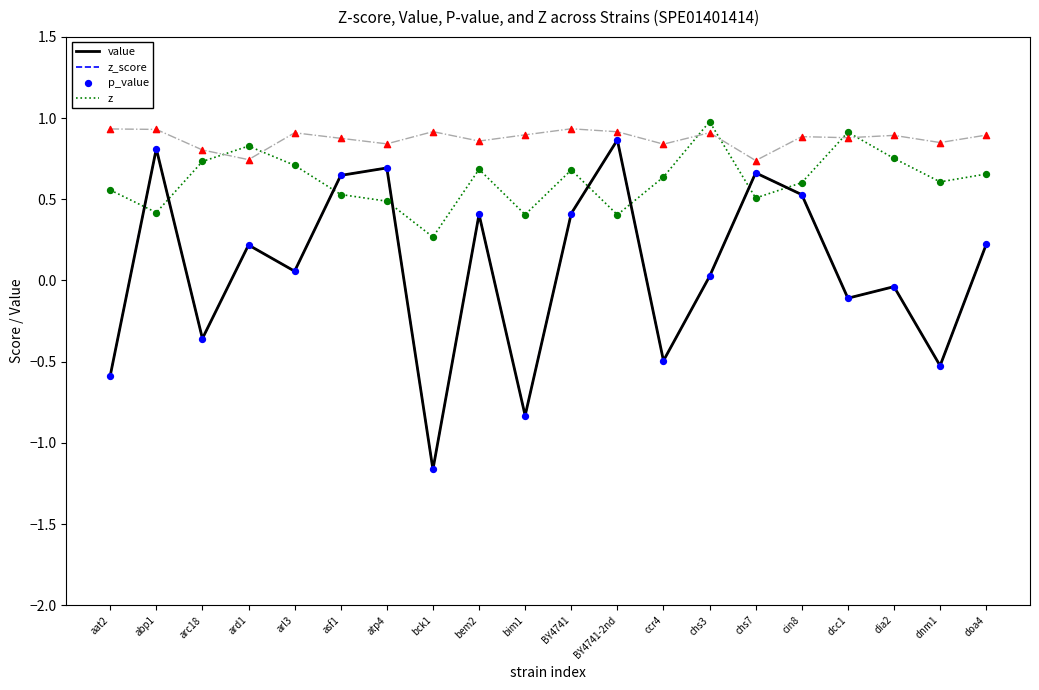

At which category is the sum across all series the highest?

BY4741-2nd